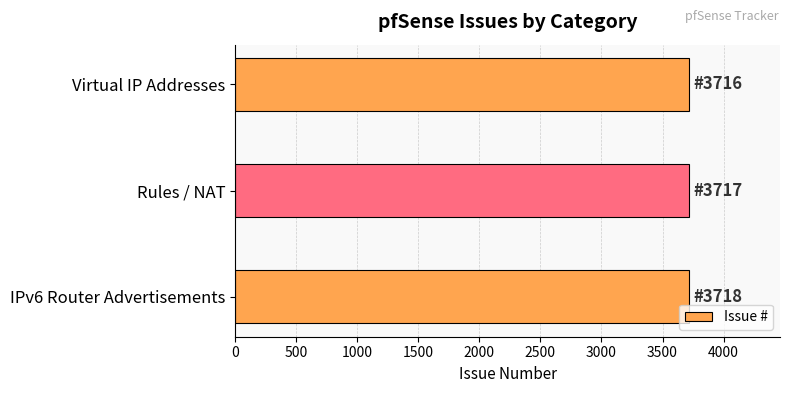

How many values are below 3717?

1